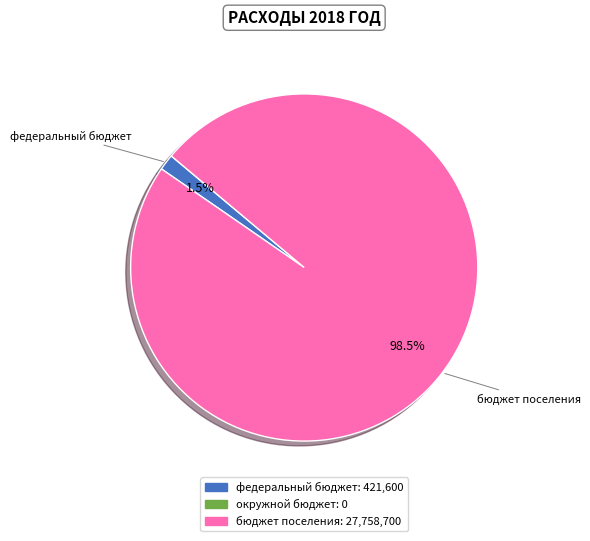

Is there a majority slice in this chart?

Yes